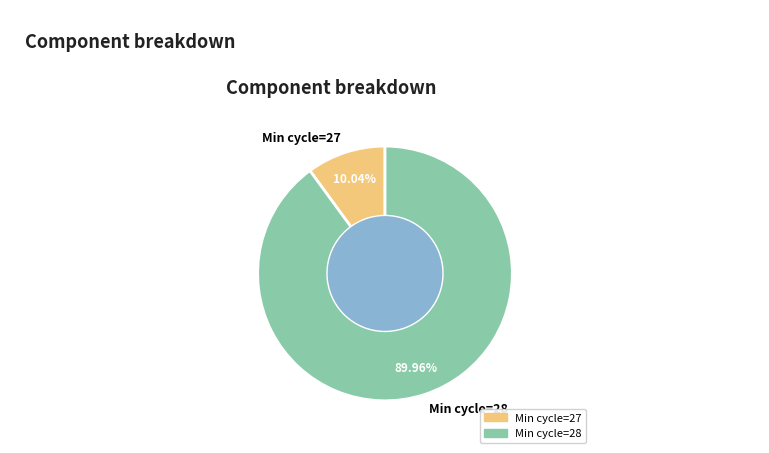

Combined, do Min cycle=27 and Min cycle=28 account for over 50%?

Yes